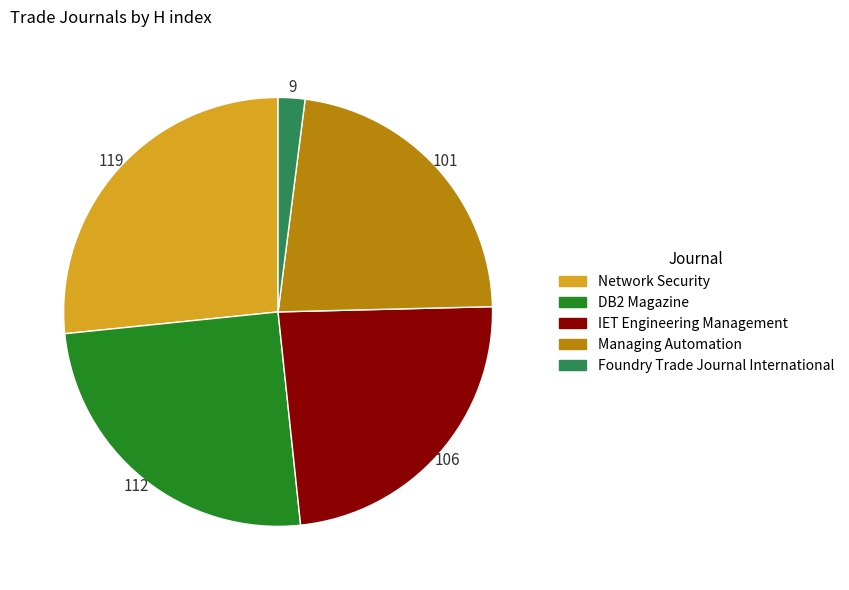

What is the largest slice in the pie chart?

Network Security